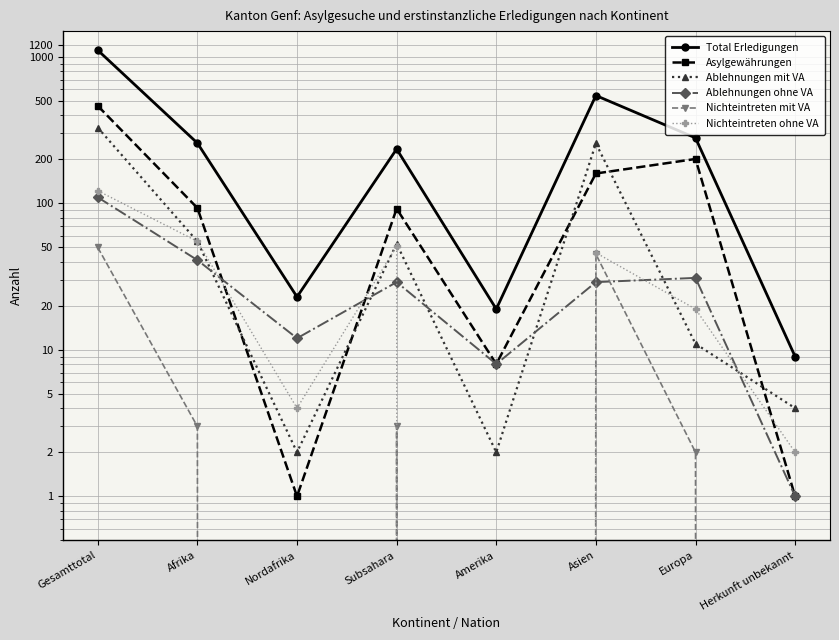

What is the sum of the Asylgewährungen values at Subsahara and Afrika?

185